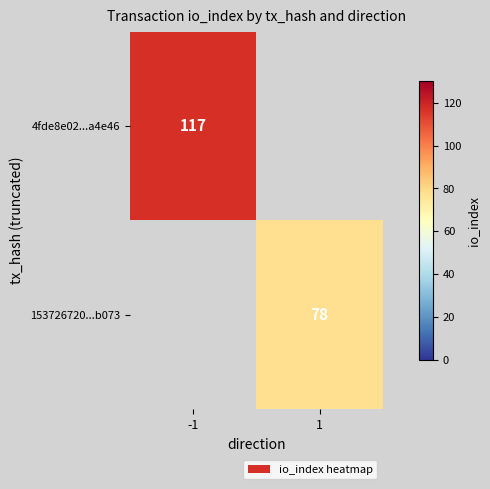

True or false: 153726720...b073 has a value of 105 at 1.

False